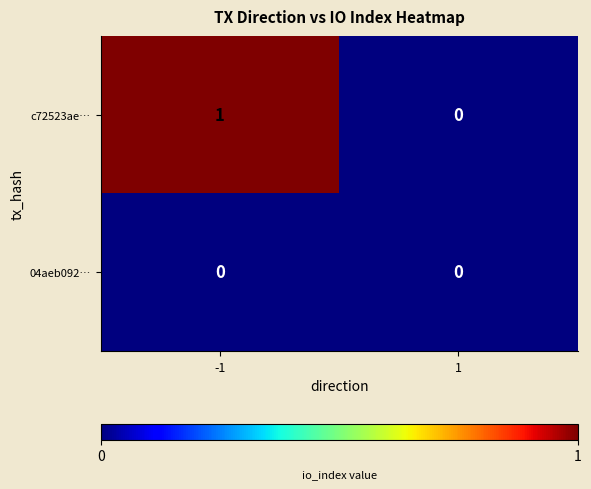

List the series in order of their peak value, lowest first.

04aeb092…, c72523ae…